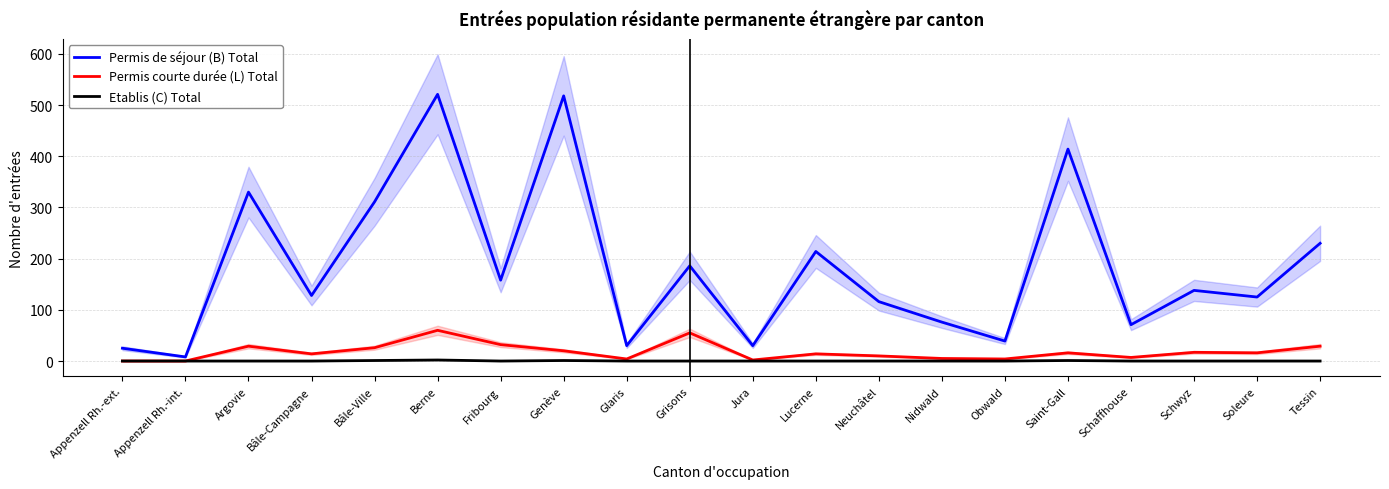

True or false: Etablis (C) Total and Permis courte durée (L) Total intersect in this chart.

False